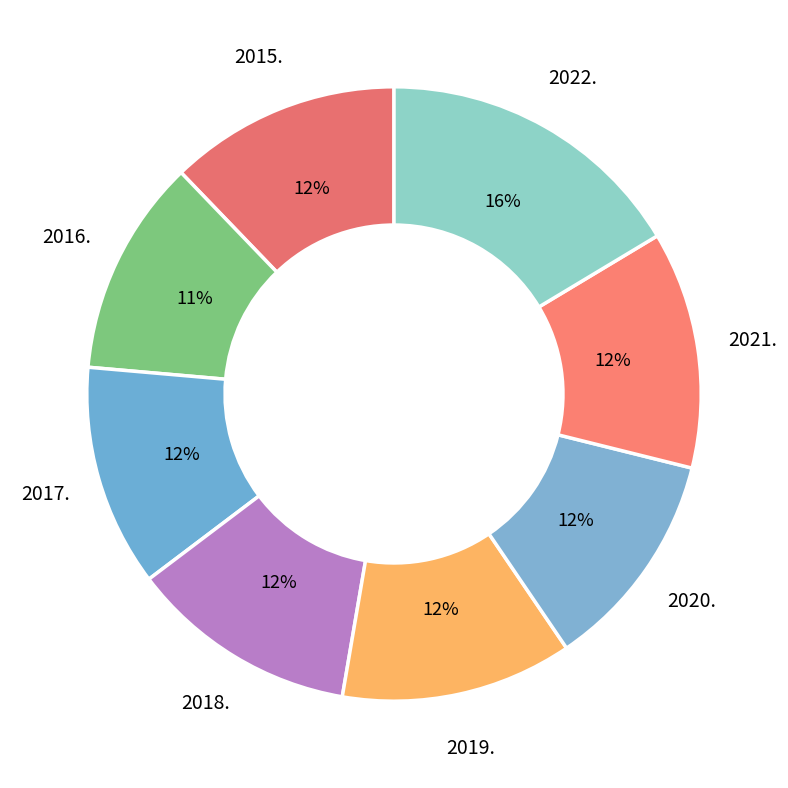

The 2018. slice represents 6% of the pie. True or false?

False